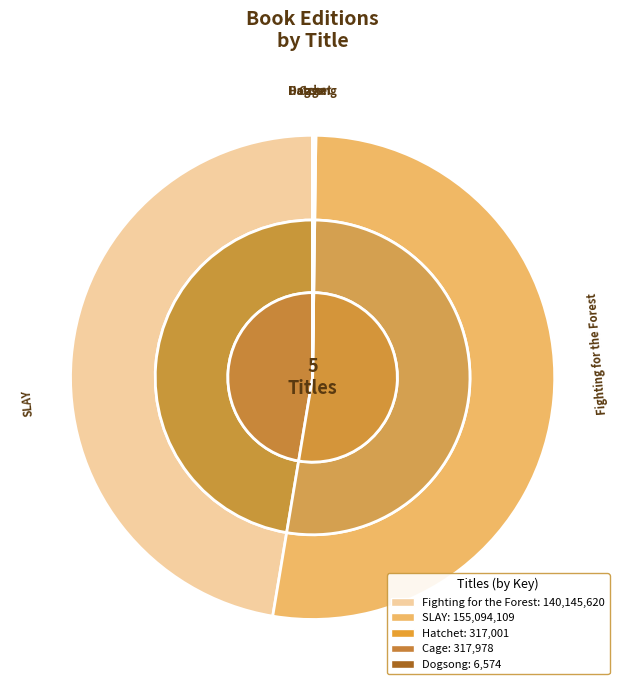

Is there any slice that represents more than half of the pie?

Yes